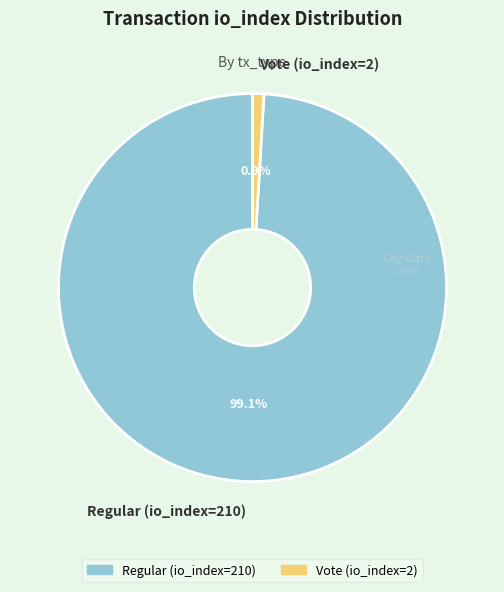

How much of the chart is everything except Vote (io_index=2)?

99.1%